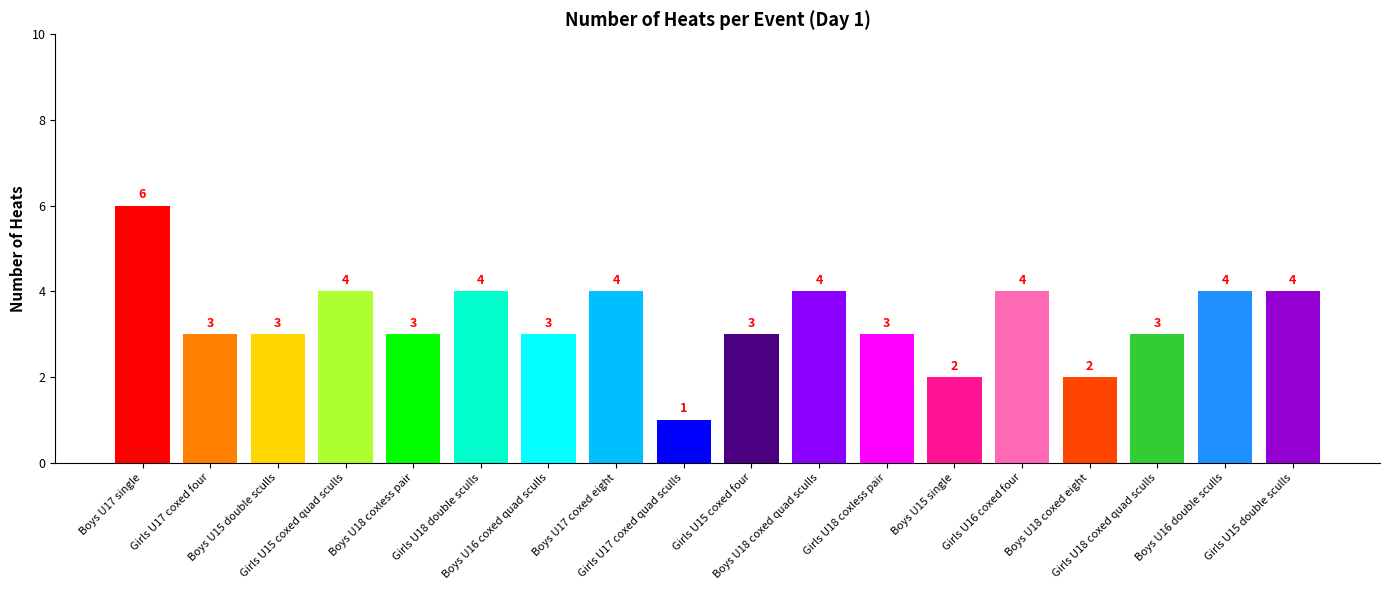

What is the difference between the maximum and minimum values?

5